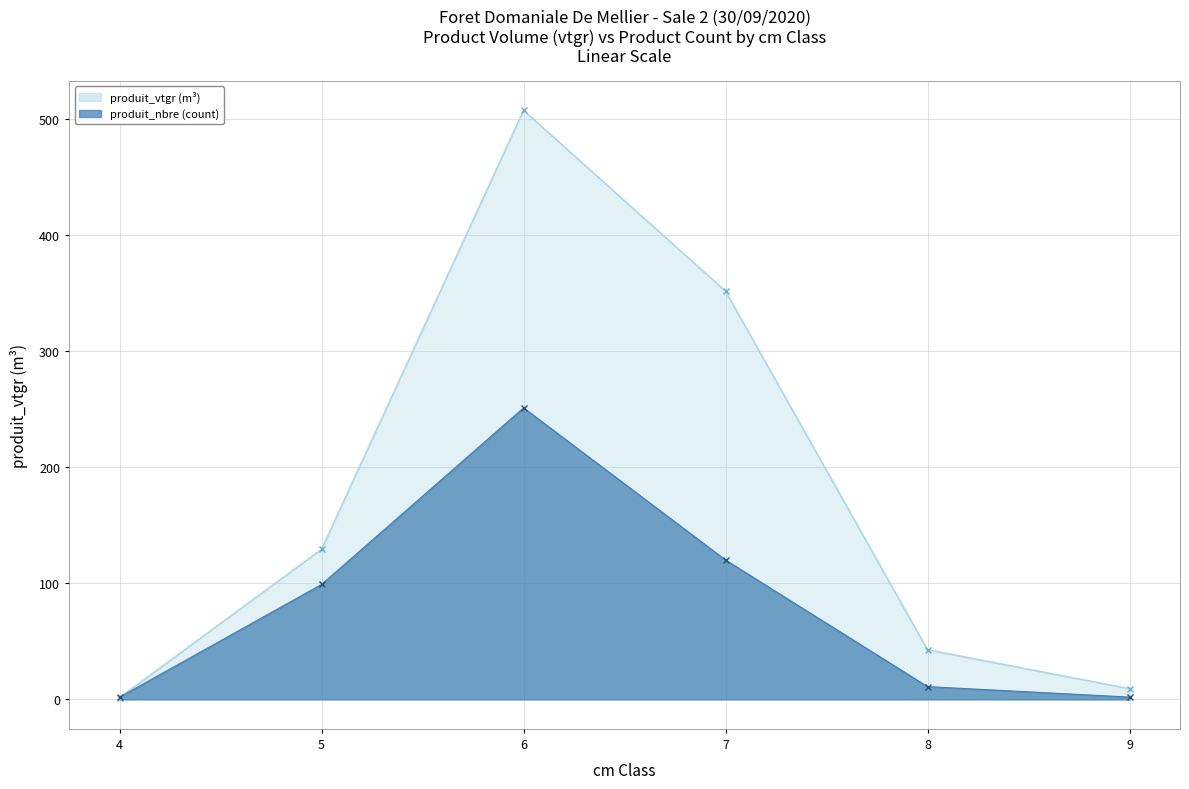

What is the sum of all produit_nbre values?

485.0